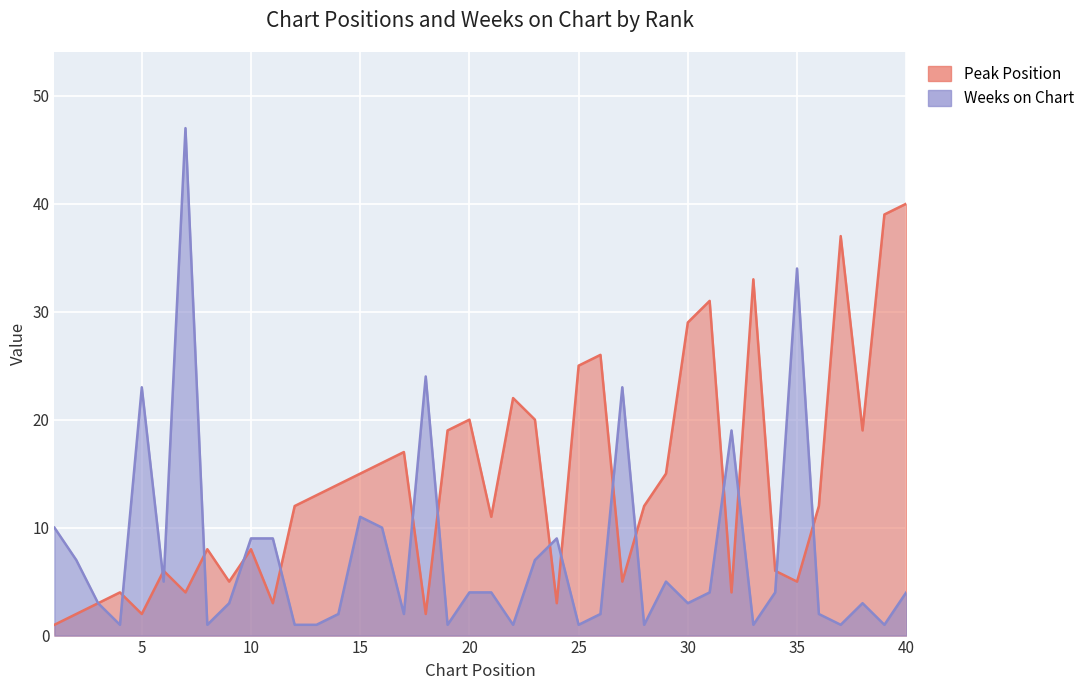

How many values in the Weeks on Chart series exceed 4?

16